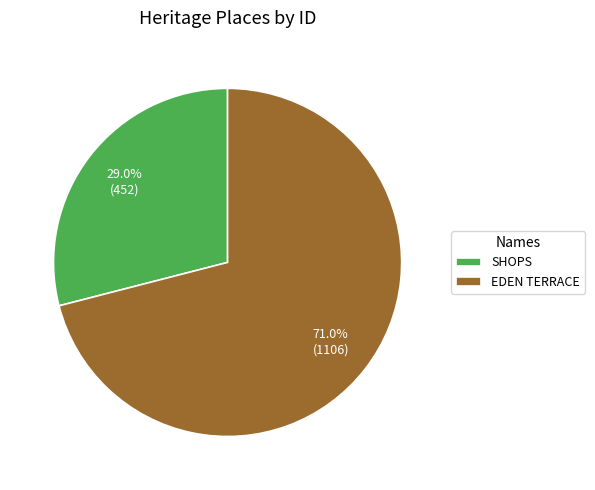

To the nearest percent, what portion does SHOPS represent?

29%